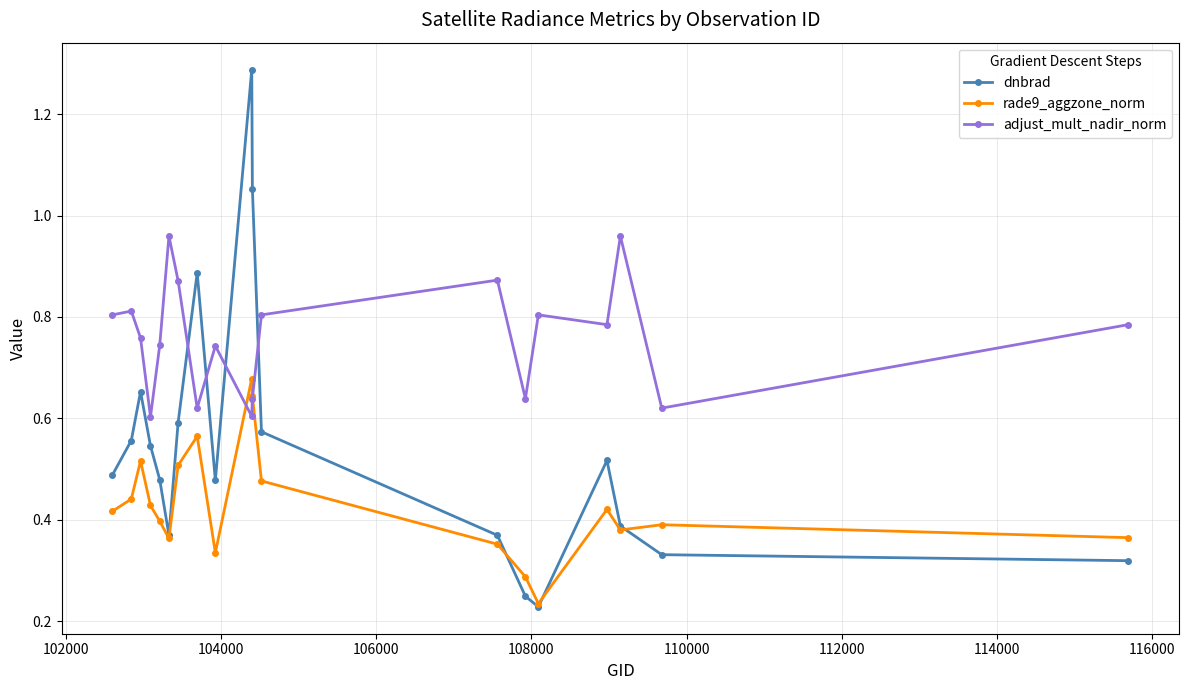

Rank the series by their maximum value, from lowest to highest.

rade9_aggzone_norm, adjust_mult_nadir_norm, dnbrad